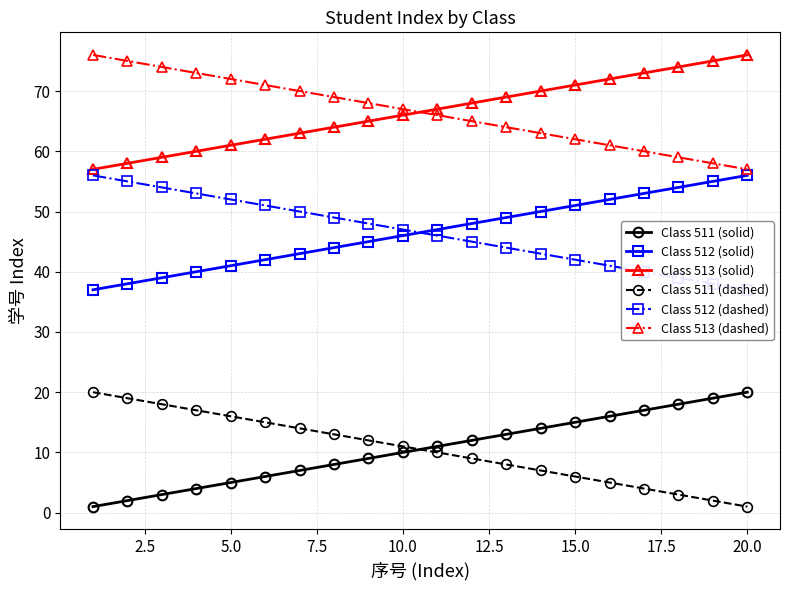

True or false: Class 513 (dashed) and Class 511 (dashed) cross at least once.

False